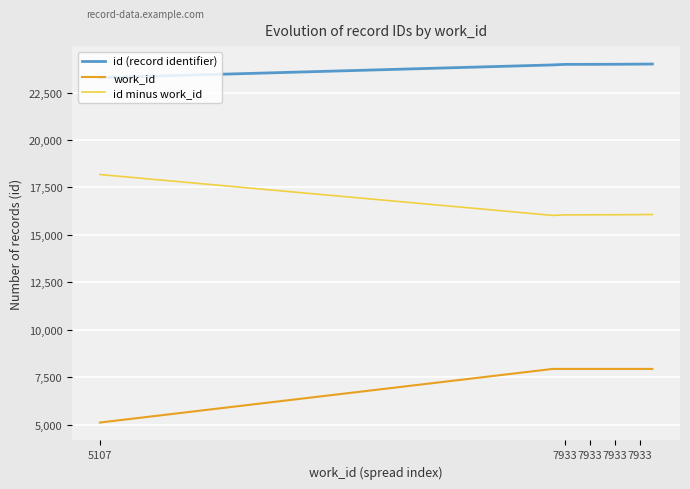

What is the minimum value for work_id?

5107